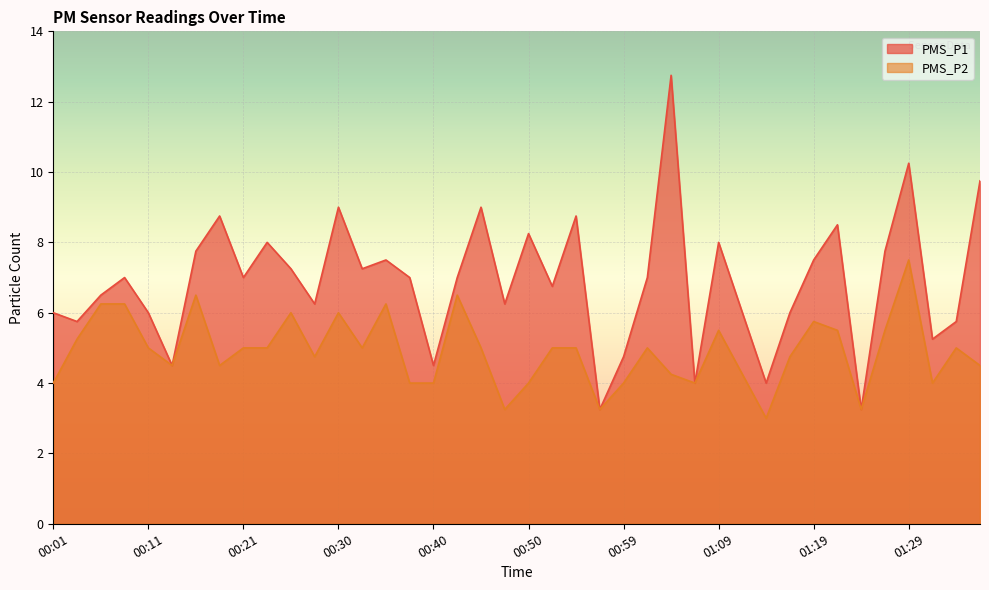

True or false: PMS_P2 has more than 0 interior local peaks.

True